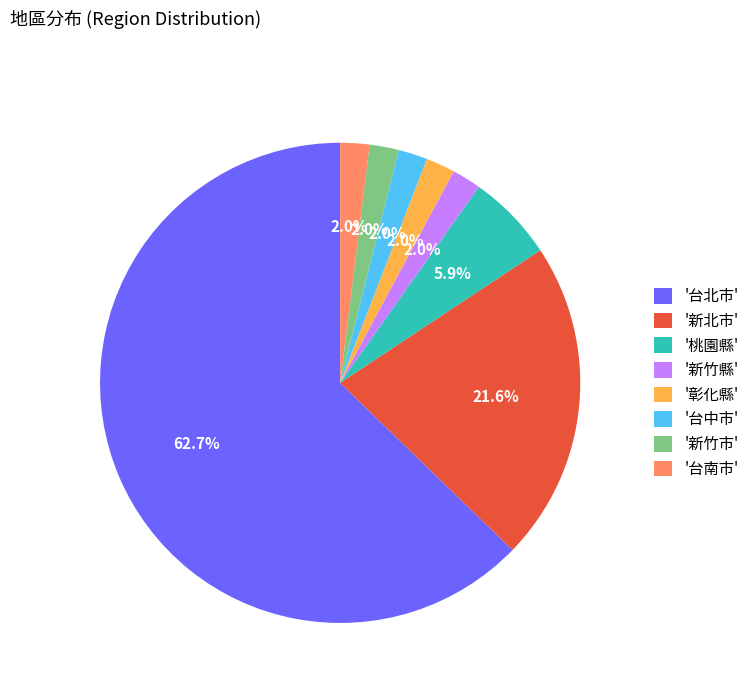

Between '新竹市' and '桃園縣', which is larger?

'桃園縣'